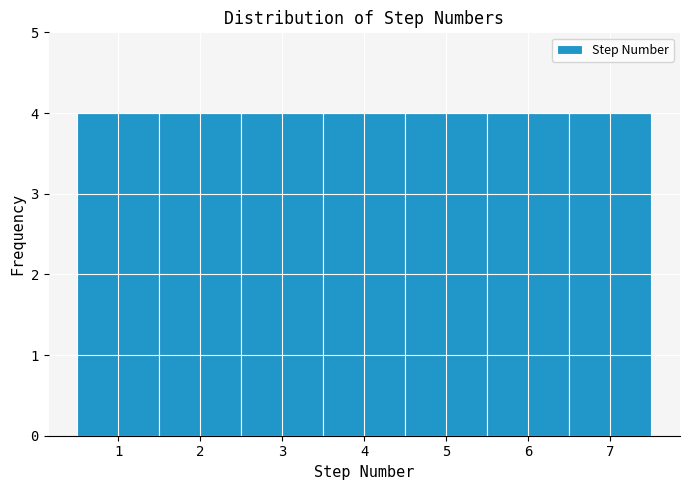

How tall is the bar that spans 1.5 to 2.5 on the x-axis? The values are not printed on the chart, so give them approximately, as read against the axis.

4